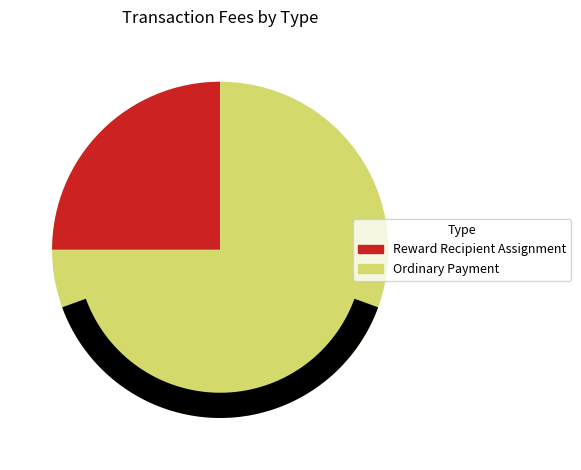

Which category accounts for the majority?

Ordinary Payment